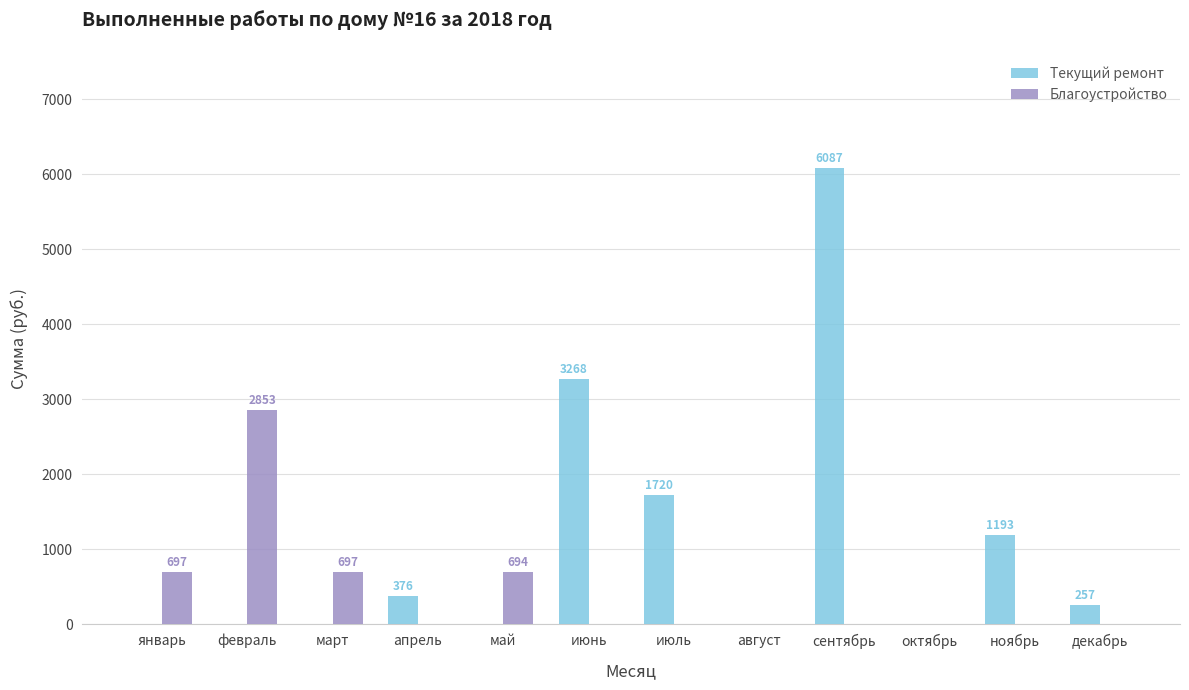

Count the number of categories in the chart.

12